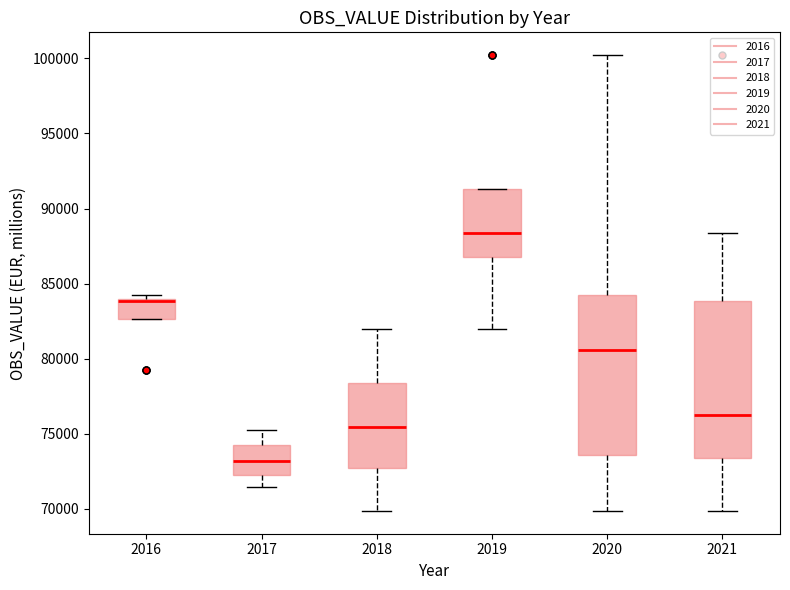

Where does the median line of the box at x = 2019 sit on the y-axis? The values are not printed on the chart, so give them approximately, as read against the axis.

88500